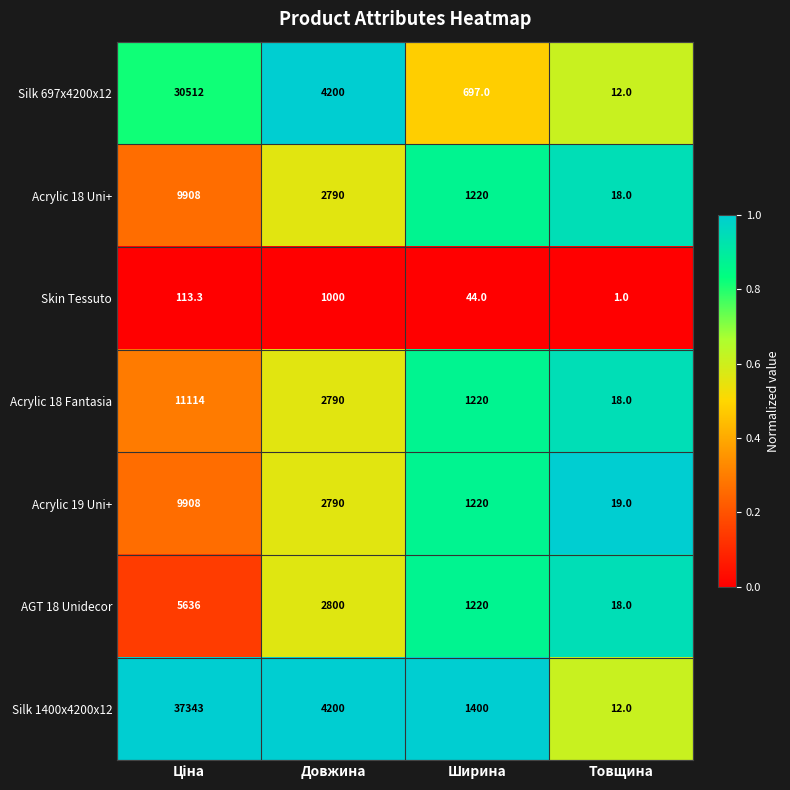

Reading left to right, transcribe all the data shown in this chart.

Silk 697x4200x12: 30512.0	4200.0	697.0	12.0
Acrylic 18 Uni+: 9908.0	2790.0	1220.0	18.0
Skin Tessuto: 113.3	1000.0	44.0	1.0
Acrylic 18 Fantasia: 11114.0	2790.0	1220.0	18.0
Acrylic 19 Uni+: 9908.0	2790.0	1220.0	19.0
AGT 18 Unidecor: 5636.0	2800.0	1220.0	18.0
Silk 1400x4200x12: 37343.0	4200.0	1400.0	12.0